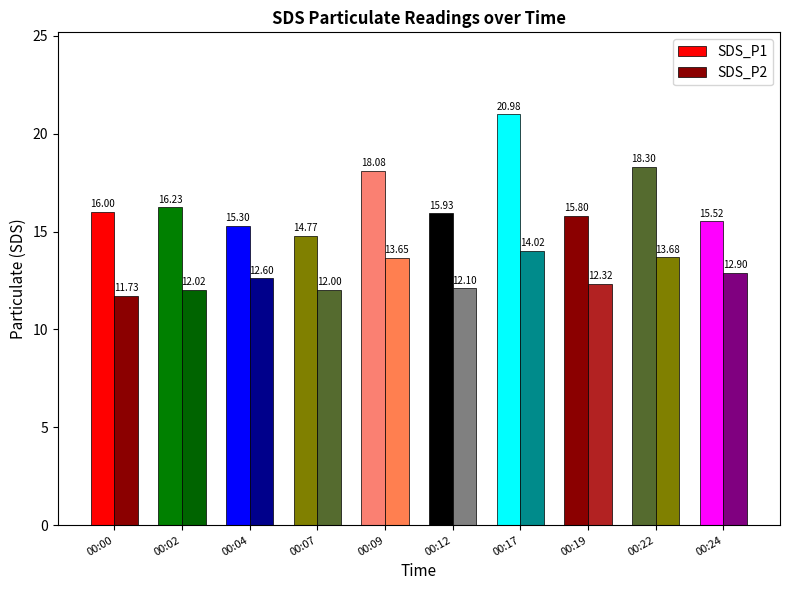

What is the total value across all series at 00:09?

31.7